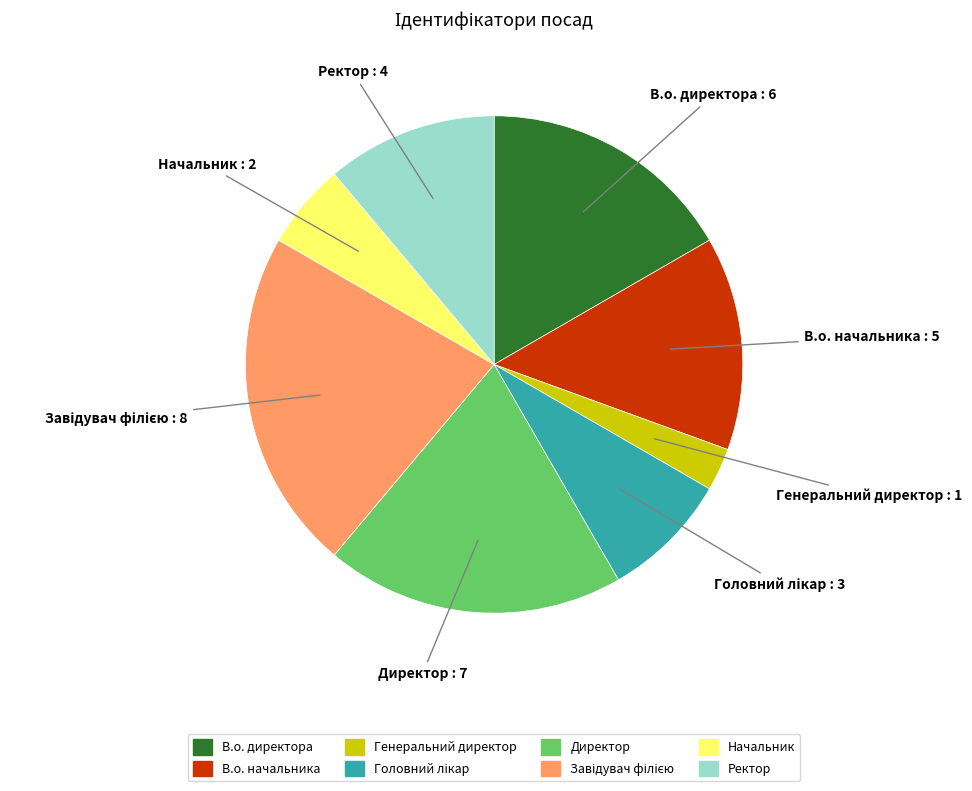

True or false: Начальник accounts for 1% of the total.

False